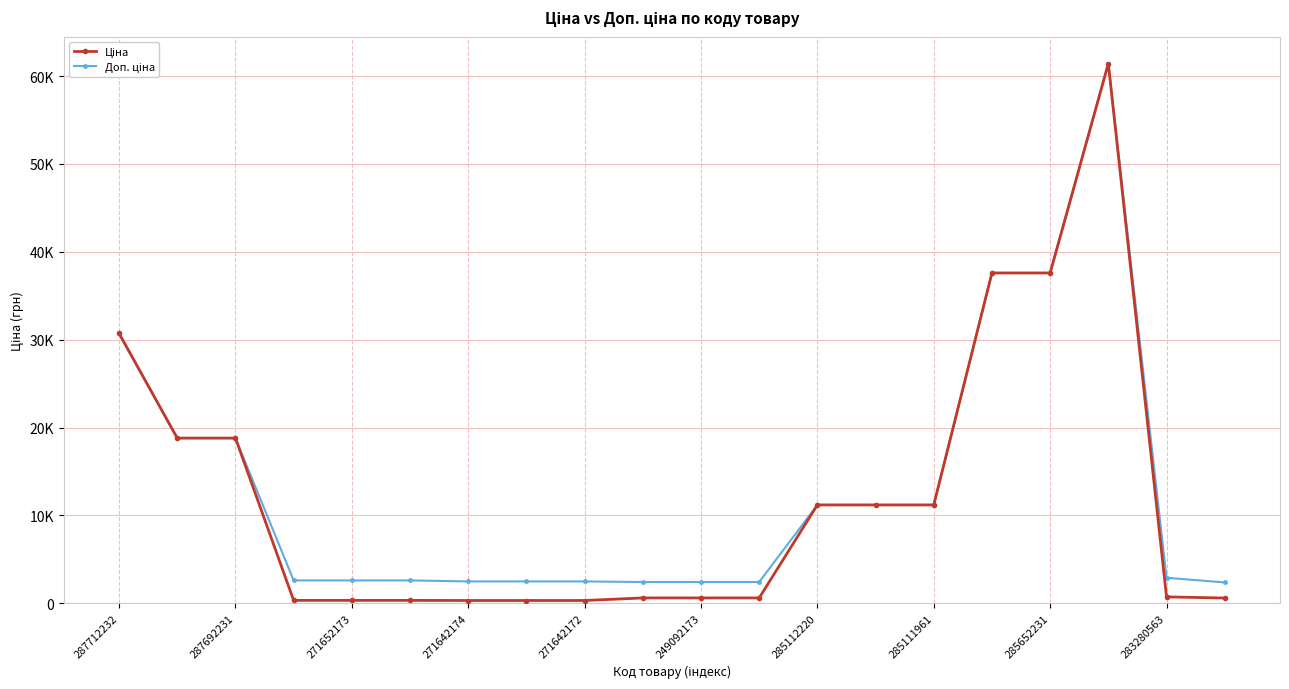

What is the sum of all Доп. ціна values?

266247.7